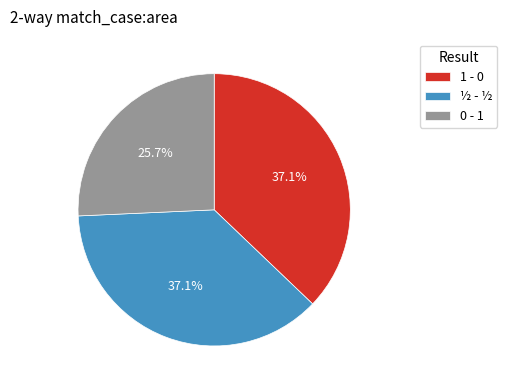

Combined, do 0 - 1 and 1 - 0 account for over 50%?

Yes